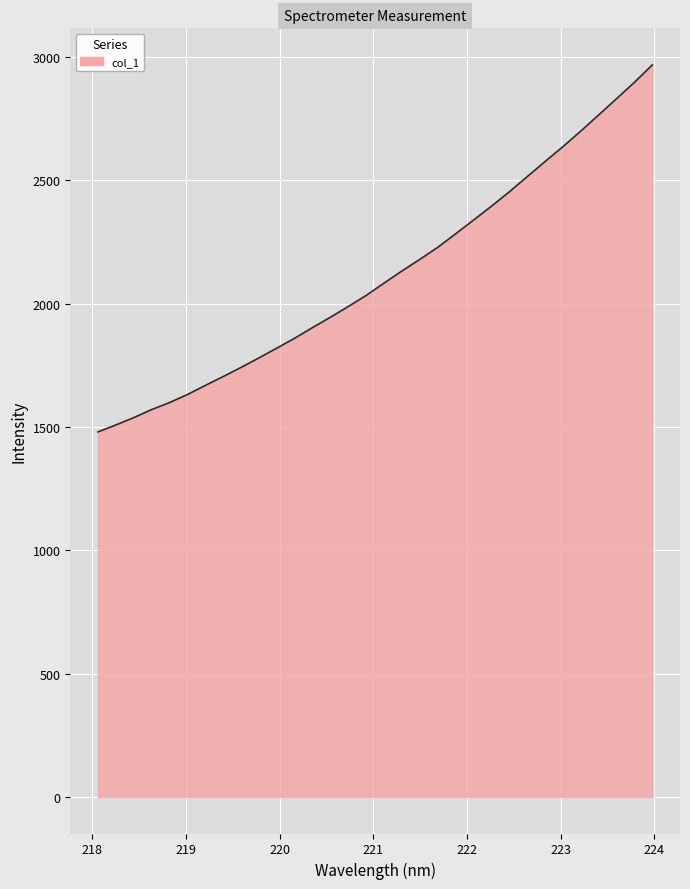

What is the minimum value shown in the chart?

1480.3